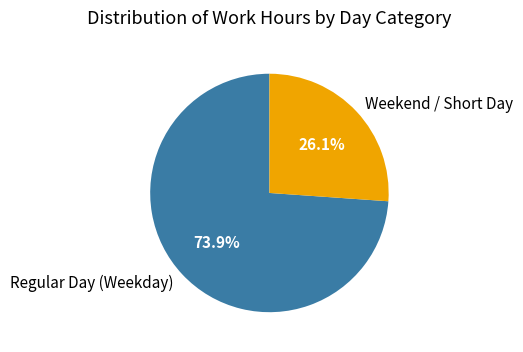

Approximately how many times larger is the value at Weekend / Short Day compared to Regular Day (Weekday)?

0.4